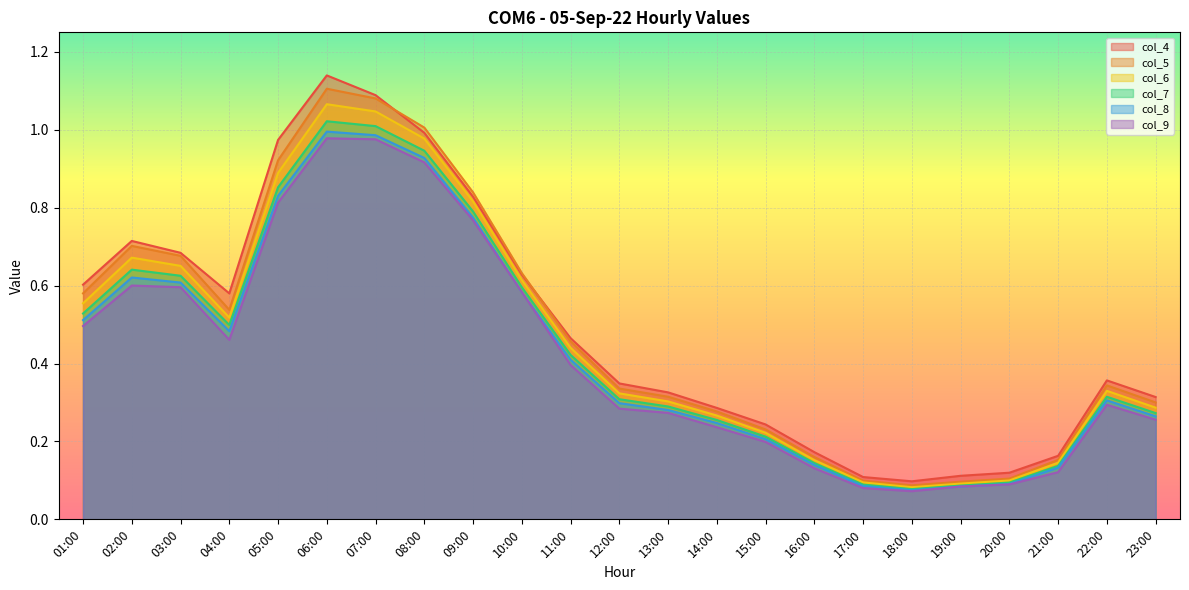

Which series has the widest spread of values?

col_4